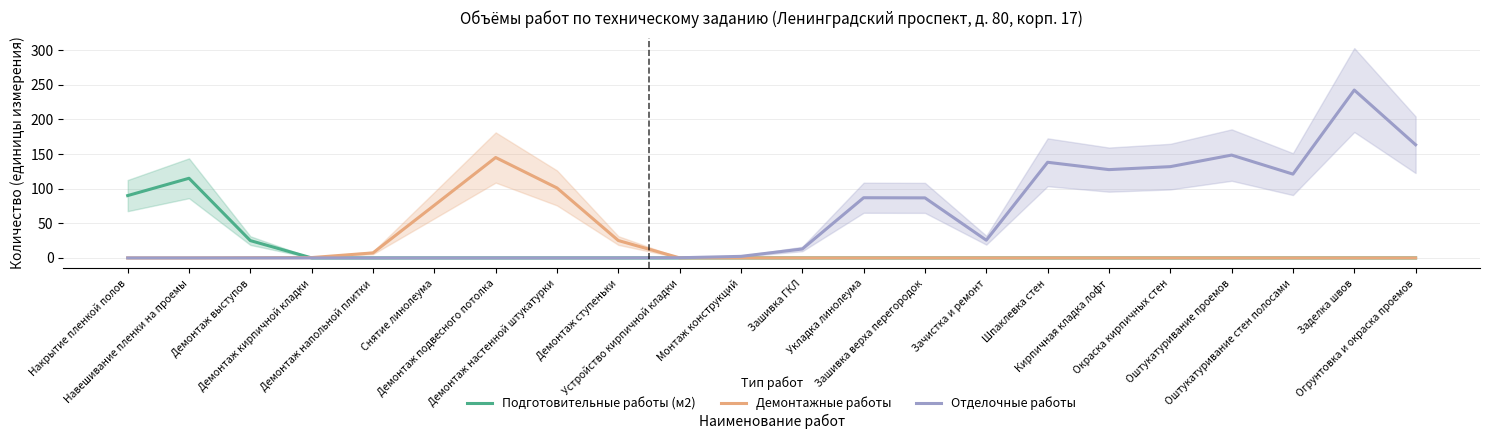

Does the chart display data point markers on the line(s)?

No